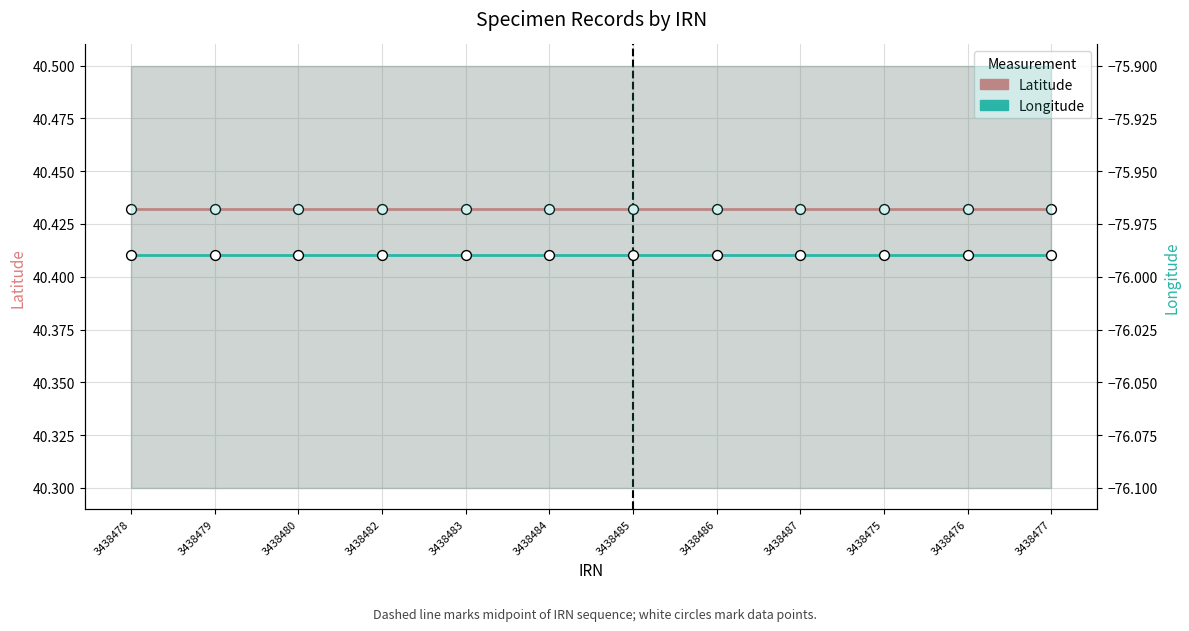

Which series contains the lowest Y value?

Longitude